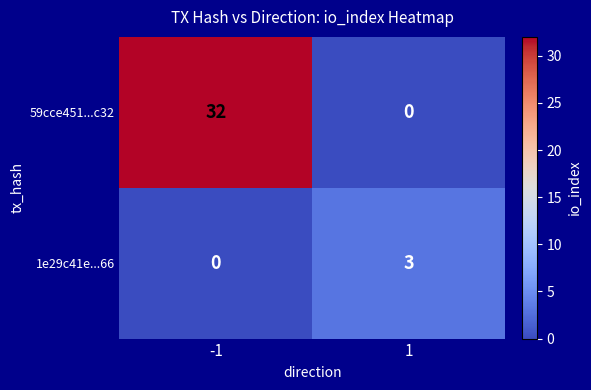

Is the value of 1e29c41e...66 at -1 greater than the value of 59cce451...c32 at -1?

No